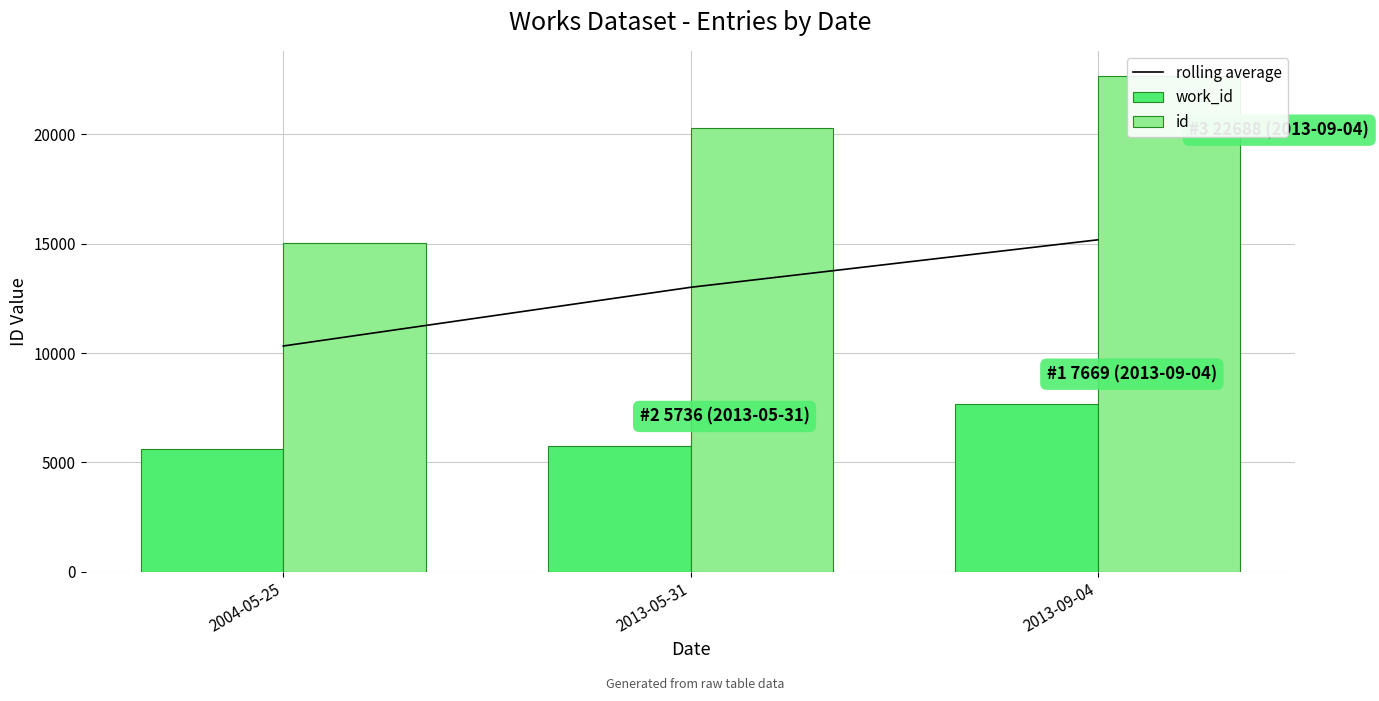

What is the difference between the rolling average values at 2013-05-31 and 2004-05-25?

2684.0